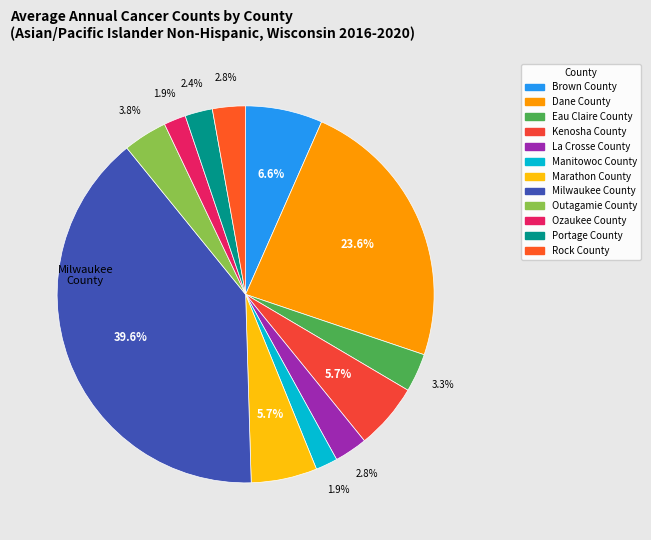

How many segments does this pie chart have?

12